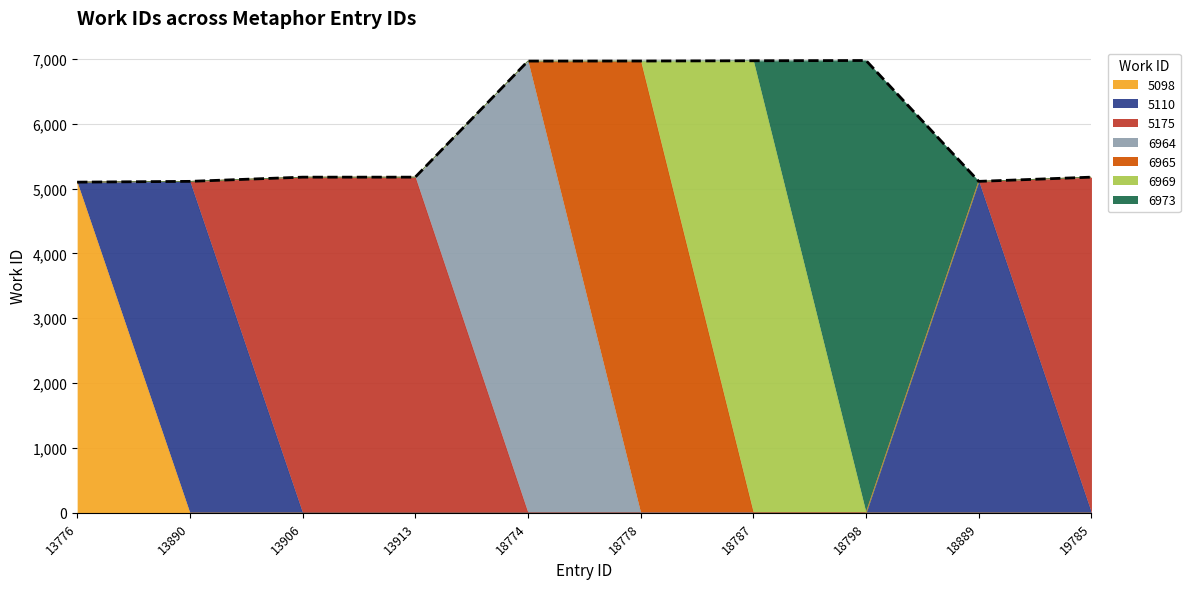

Reading left to right, transcribe all the data shown in this chart.

13776=5098	13890=5110	13906=5175	13913=5175	18774=6964	18778=6965	18787=6969	18798=6973	18889=5110	19785=5175